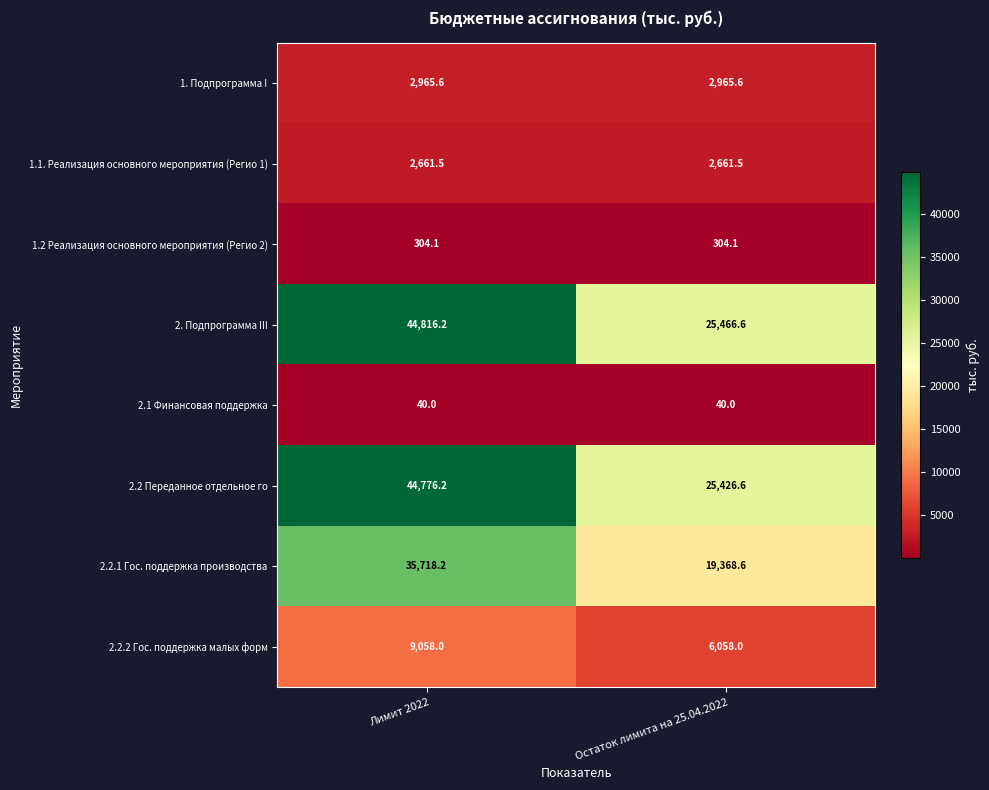

Which series has the largest total across all categories?

2. Подпрограмма III